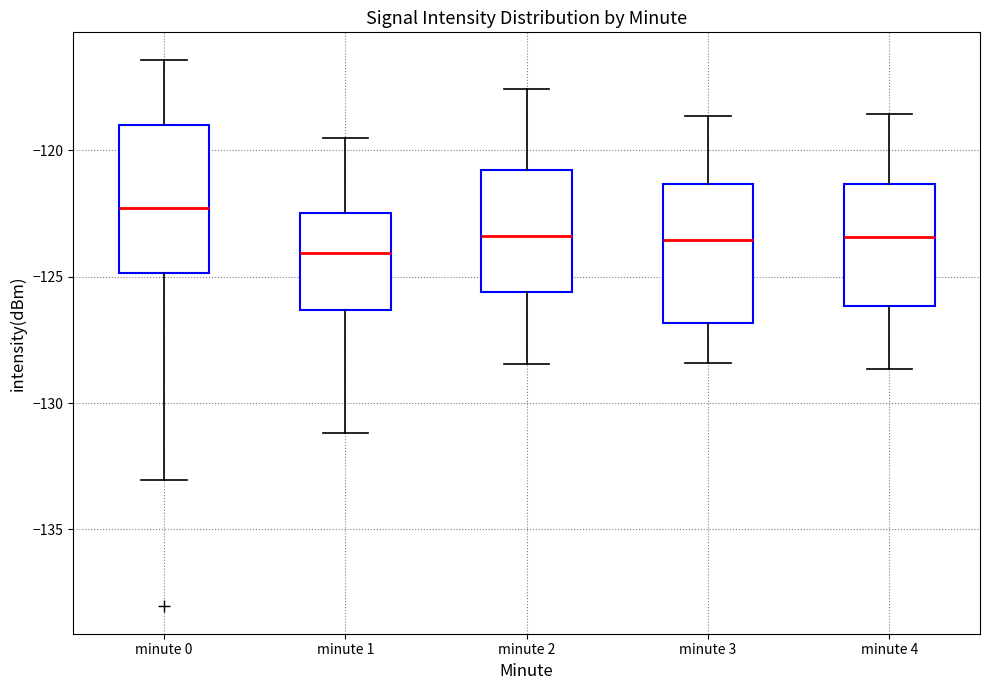

Reading left to right, read every box against the y-axis: the position of its median line, the range the box covers, and the ends of its whiskers. The values are not printed on the chart, so give them approximately, as read against the axis.

minute 0: median -122.5, box -125.0 to -119.0, whiskers -133.0 to -116.5
minute 1: median -124.0, box -126.5 to -122.5, whiskers -131.0 to -119.5
minute 2: median -123.5, box -125.5 to -121.0, whiskers -128.5 to -117.5
minute 3: median -123.5, box -127.0 to -121.5, whiskers -128.5 to -118.5
minute 4: median -123.5, box -126.0 to -121.5, whiskers -128.5 to -118.5